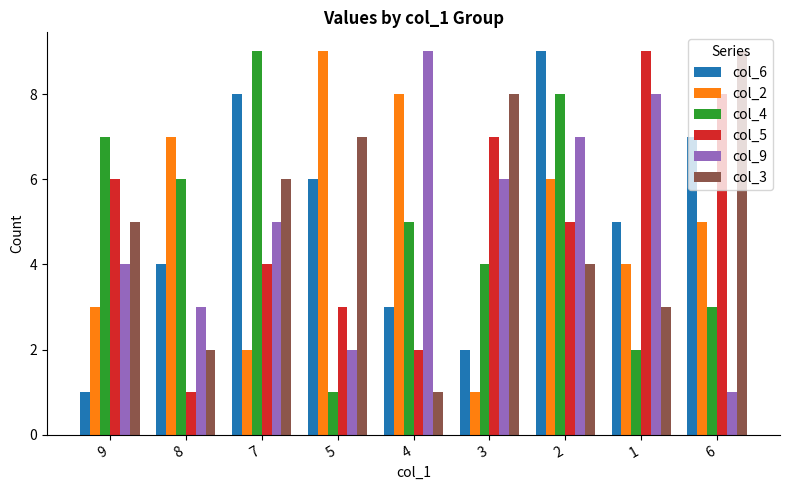

The col_2 series shows 8 at 4. True or false?

True